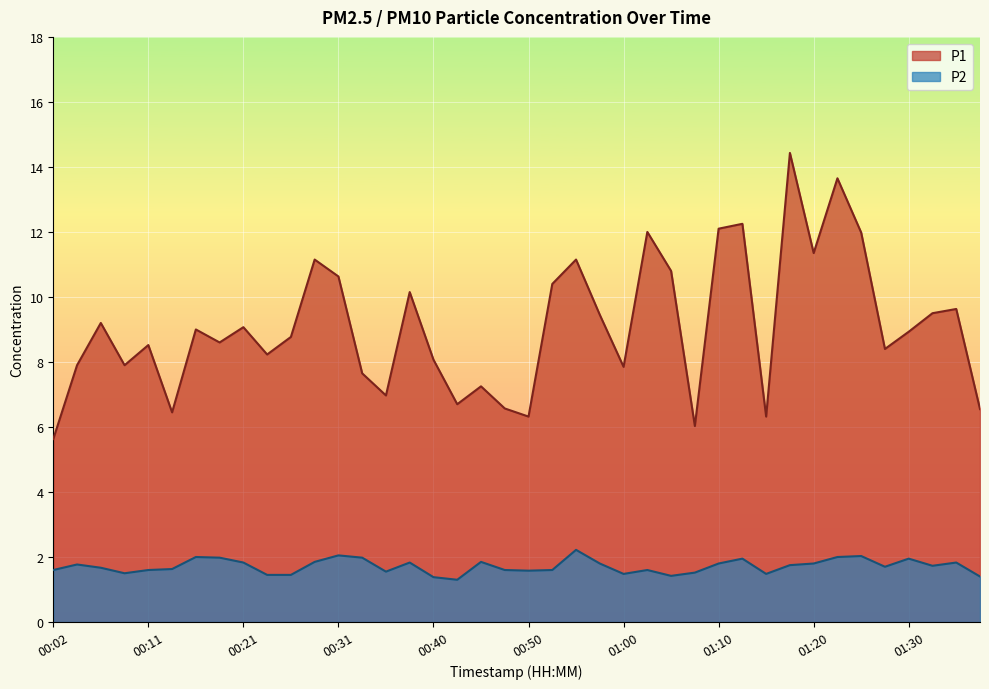

List the series in order of their overall mean, lowest first.

P2, P1